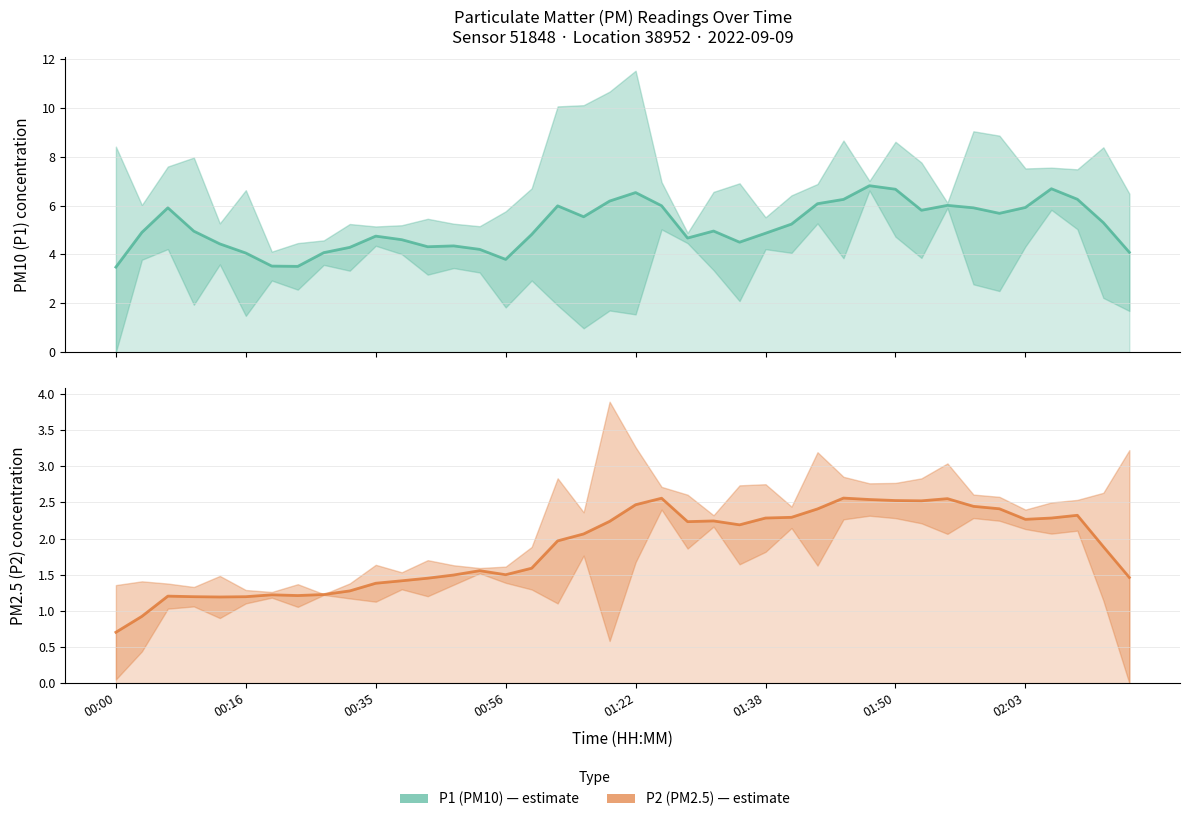

What is the minimum value shown in the chart?

0.7